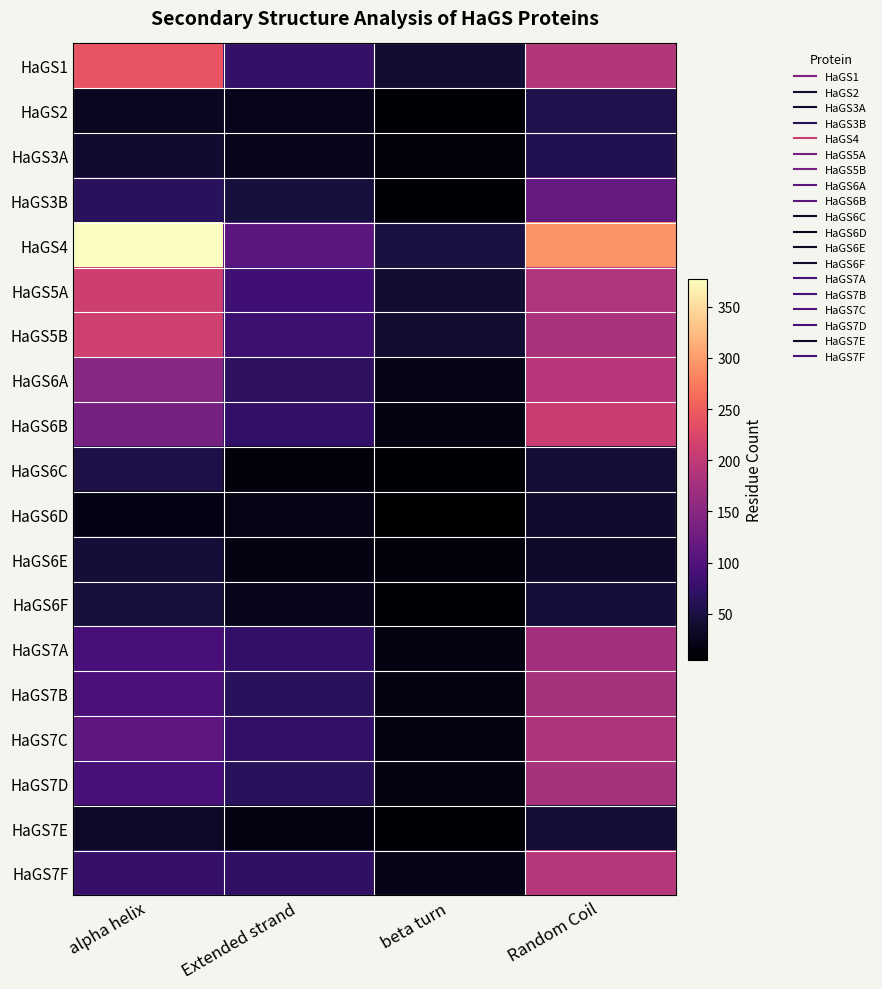

At which category is the sum across all series the highest?

Random Coil